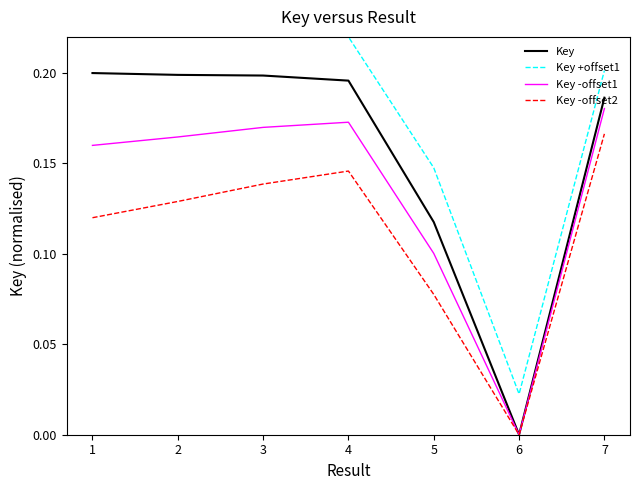

List the series in order of their peak value, highest first.

Key +offset1, Key, Key -offset1, Key -offset2